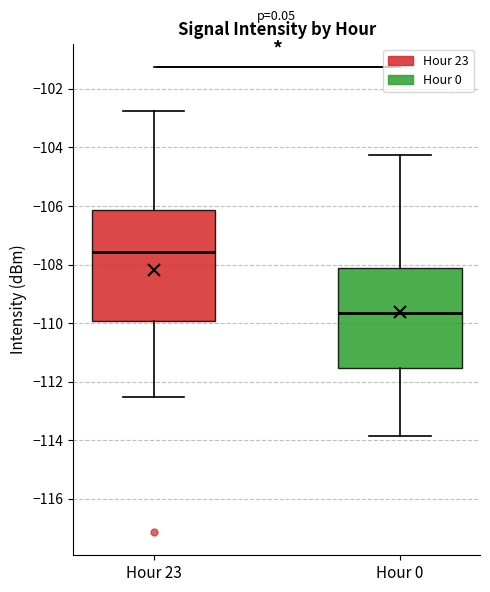

Which box is the tallest, from its lower edge to its upper edge?

Hour 23